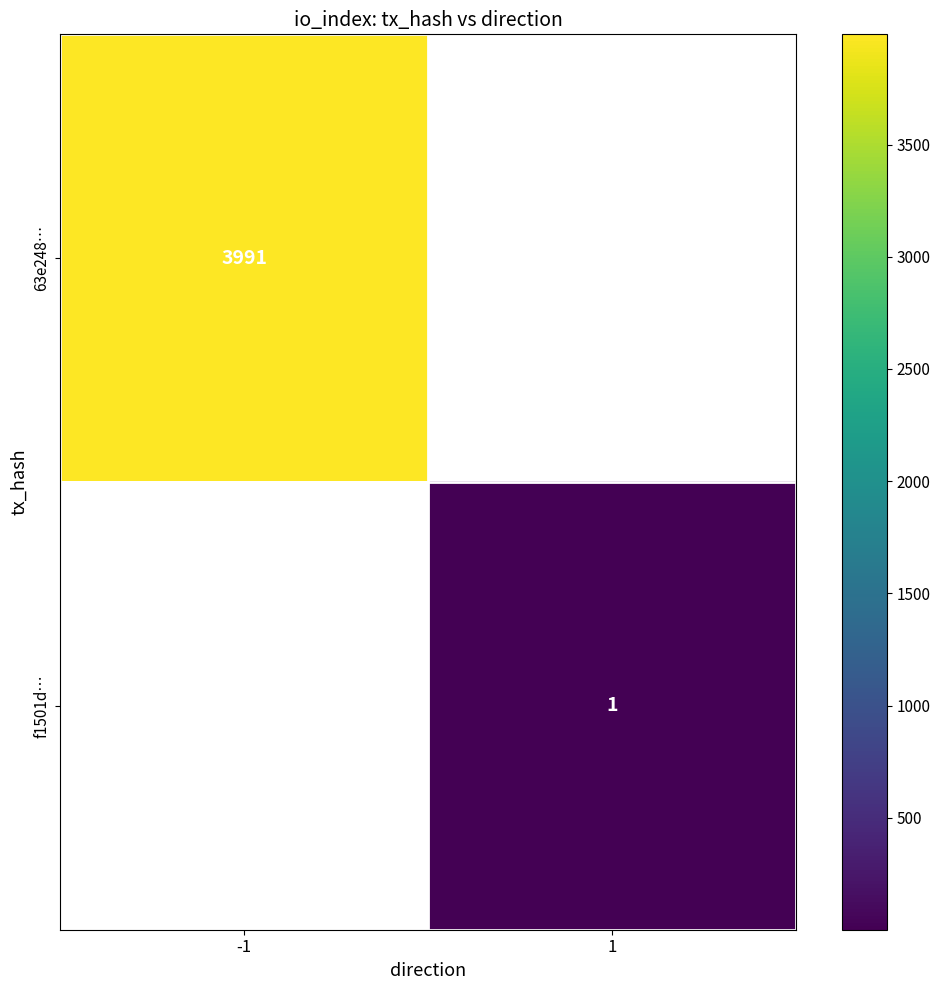

True or false: 63e248… has a value of 3991 at -1.

True